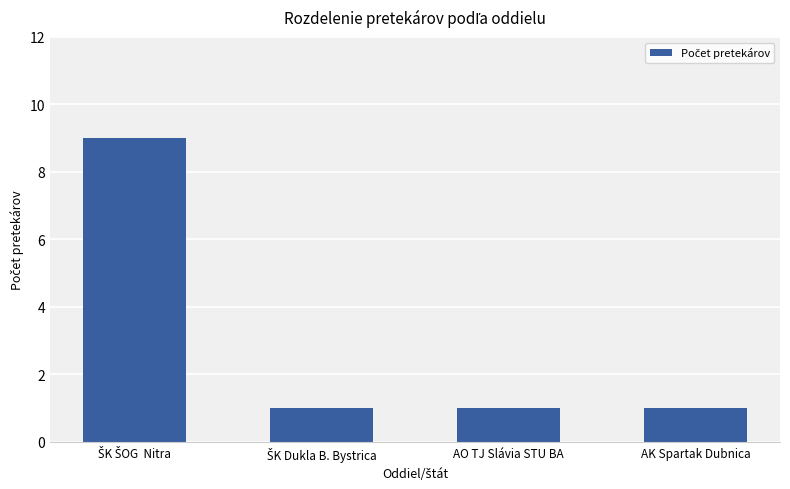

What is the maximum value shown in the chart?

9